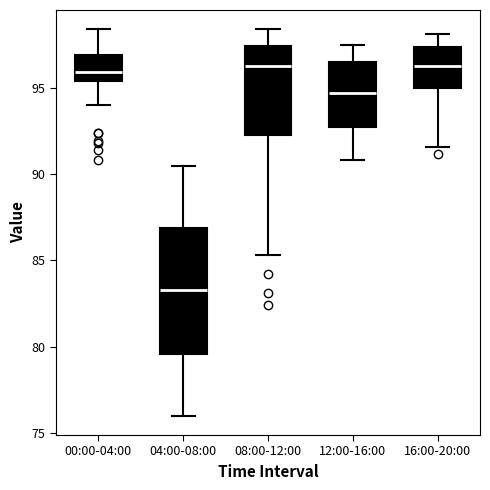

Where is the upper edge of the box for 00:00-04:00 on the y-axis? The values are not printed on the chart, so give them approximately, as read against the axis.

97.0